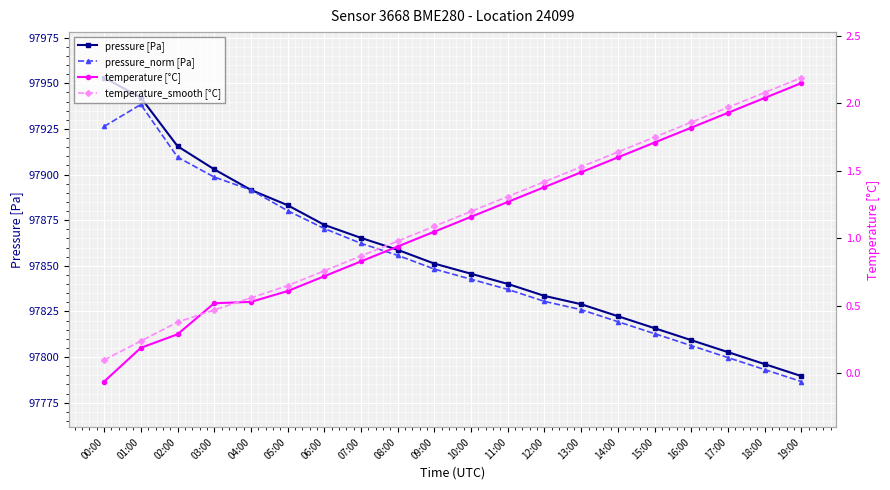

What is the average value of the temperature [°C] series?

1.1